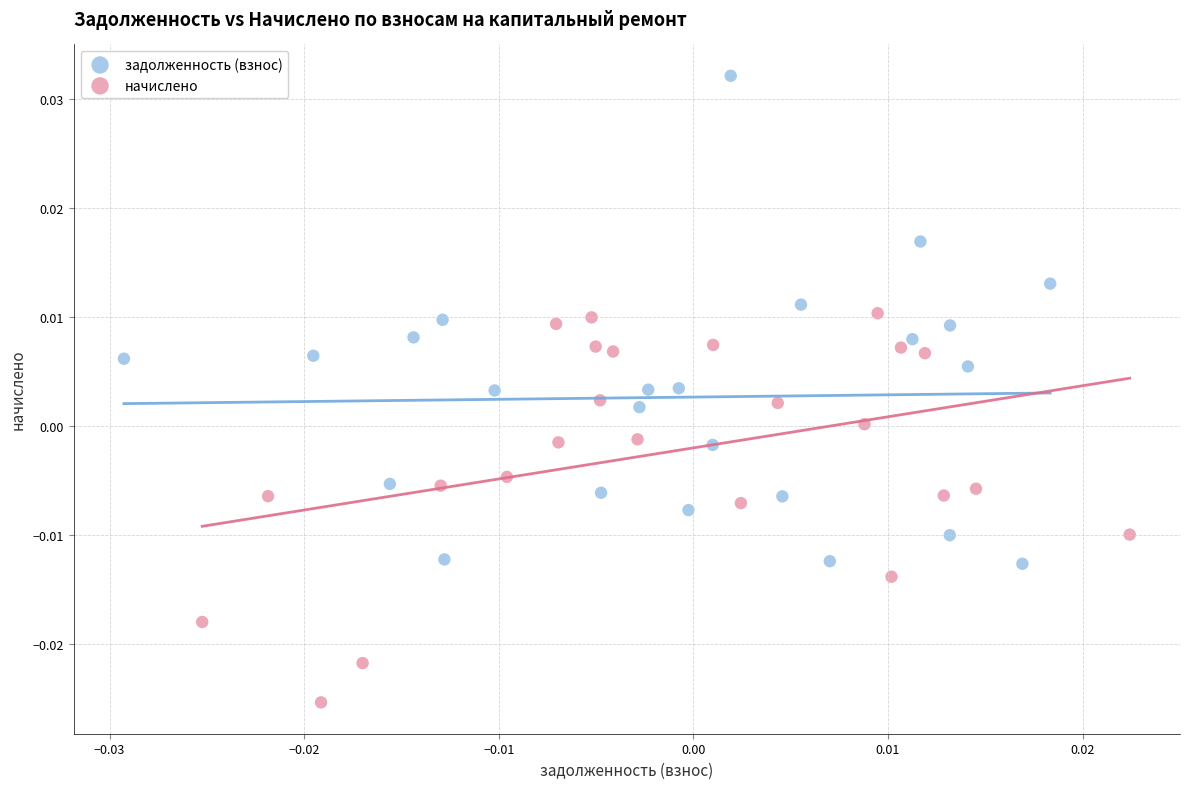

What are all the series names shown in the legend?

задолженность (взнос), начислено